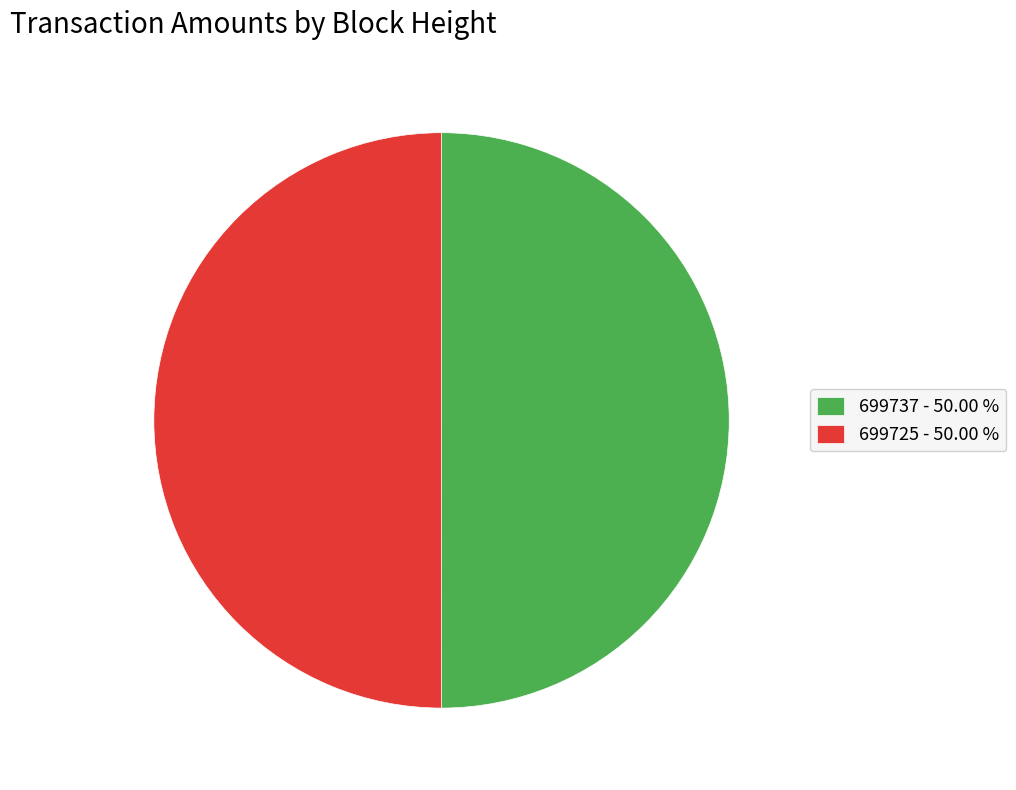

The 699725 slice represents 63% of the pie. True or false?

False